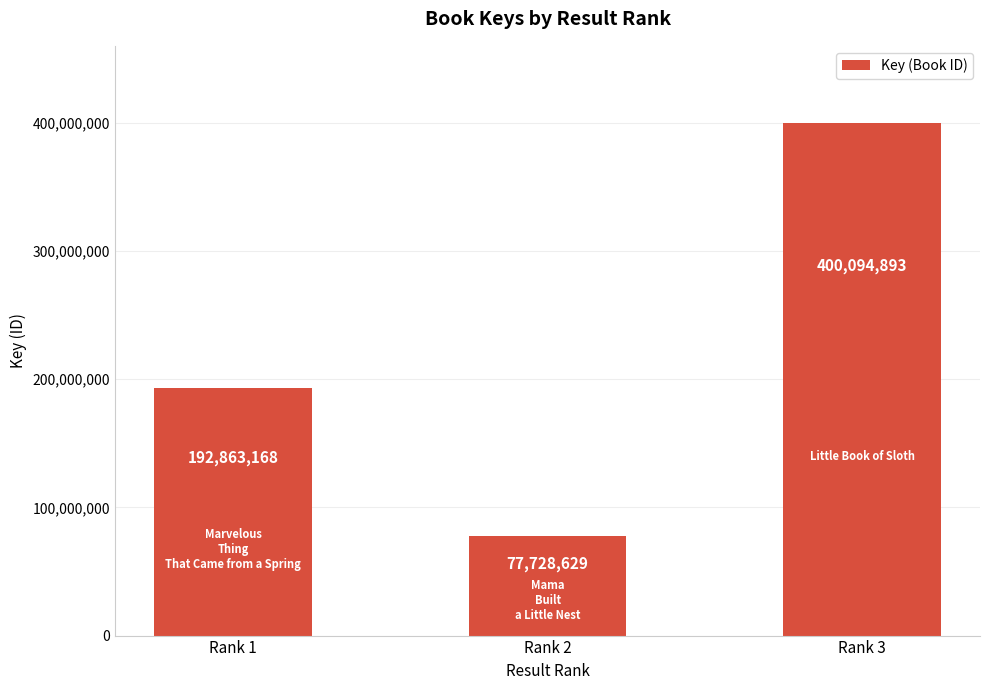

Is it true that the value at Rank 1 is 307304818?

False